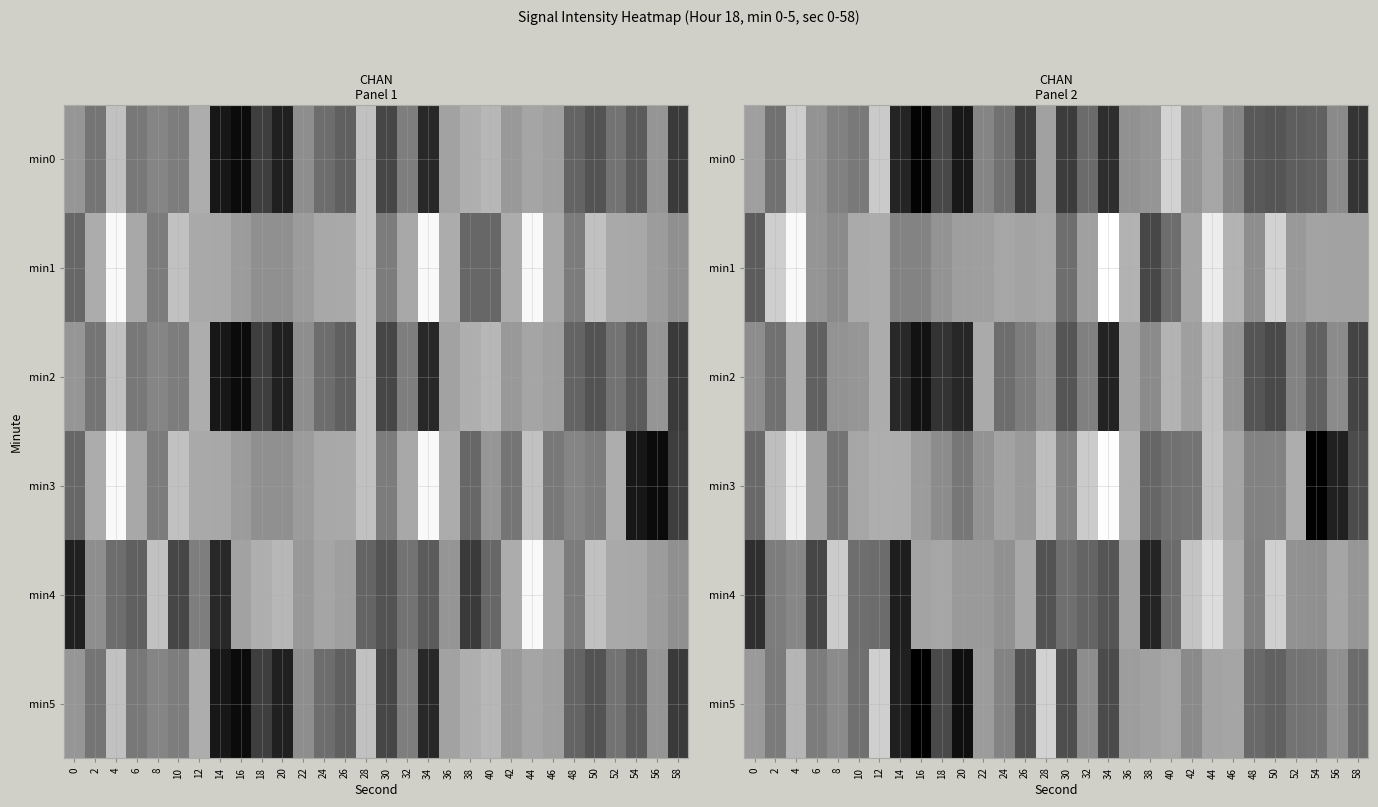

How many categories are shown in the chart?

30